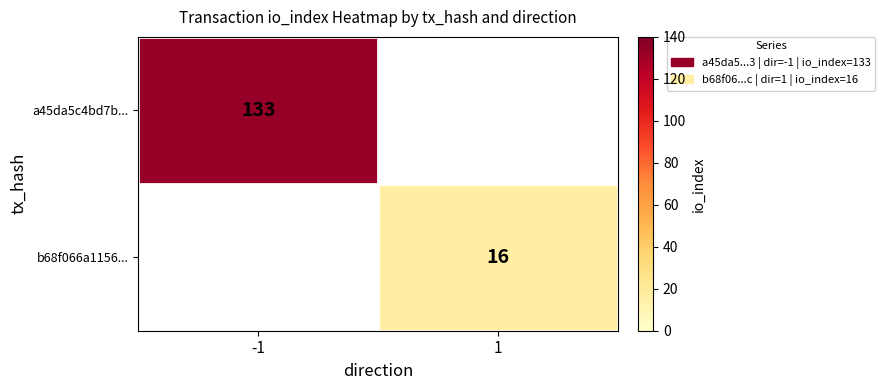

The a45da5c4bd7b... series shows 133 at -1. True or false?

True